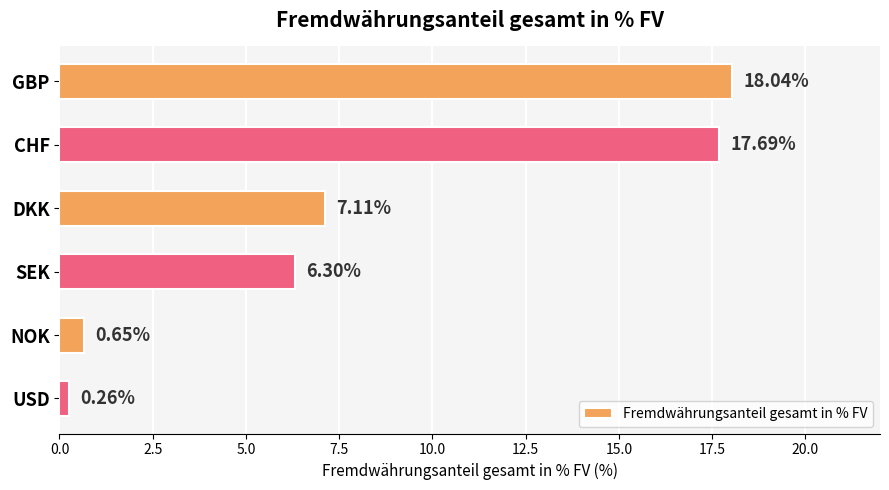

List the labels in order of value, smallest first.

USD, NOK, SEK, DKK, CHF, GBP